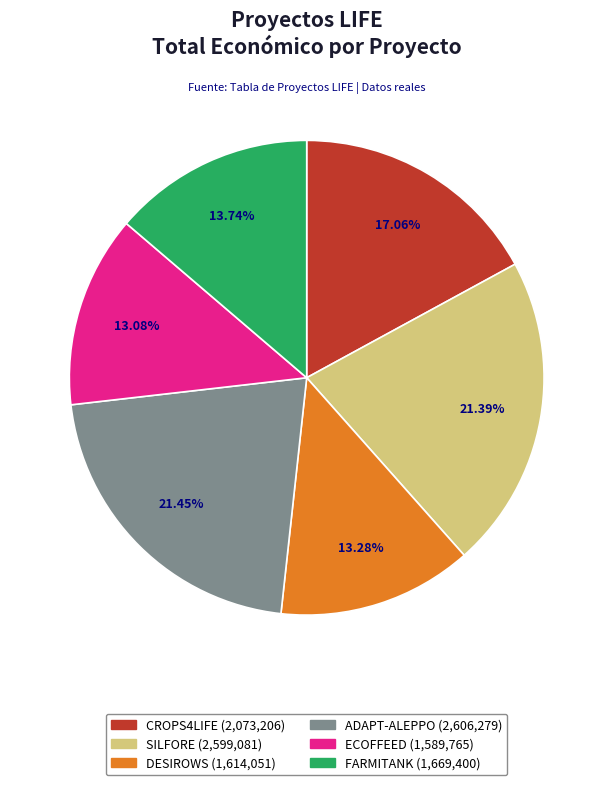

To the nearest percent, what is the difference between the FARMITANK and ADAPT-ALEPPO slice percentages?

8%